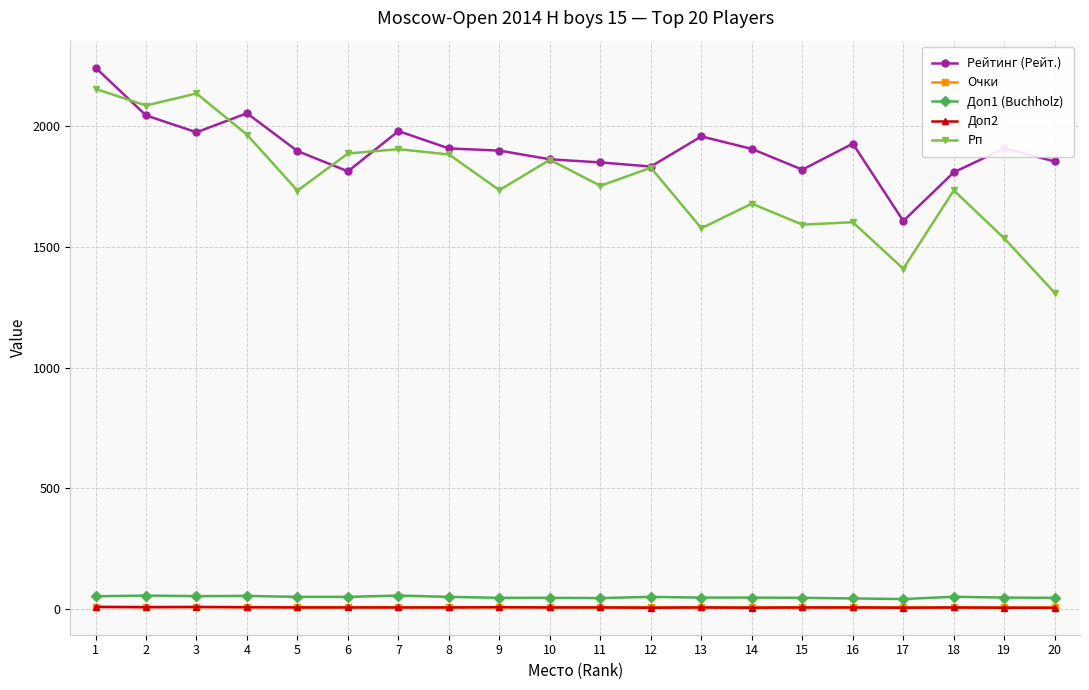

How many lines are shown in the chart?

5